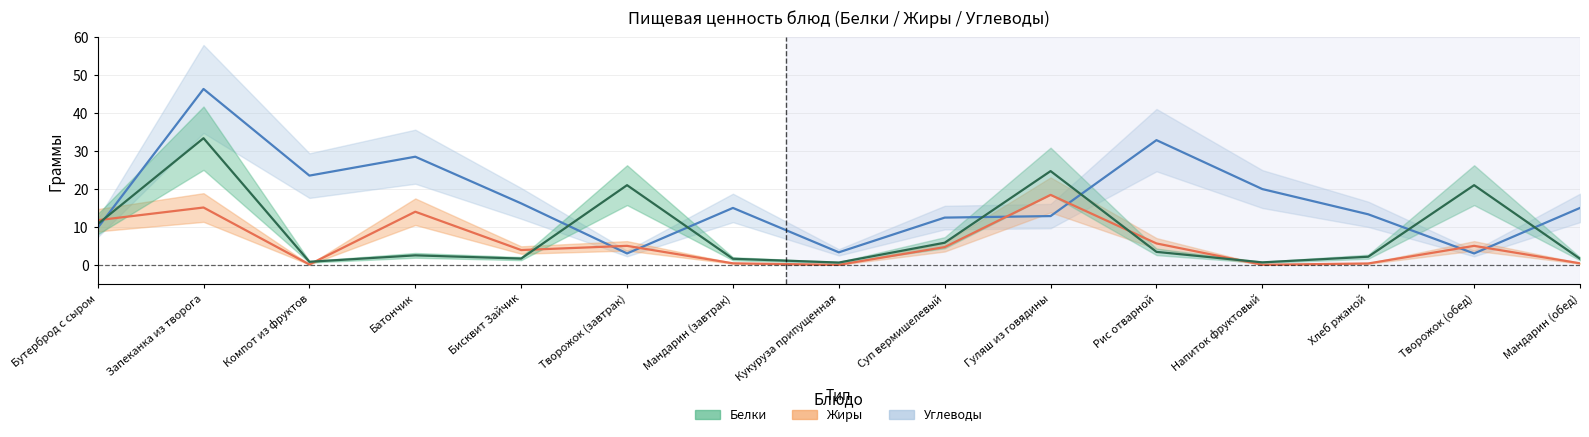

The Углеводы series shows 19.9 at Мандарин (завтрак). True or false?

False